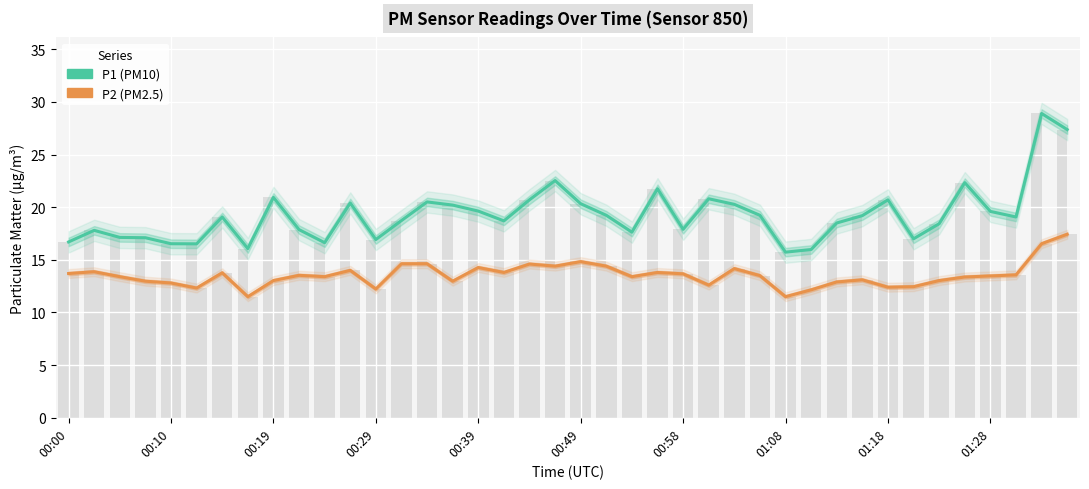

Which category has the lowest value in the P2 (PM2.5) series?

01:08